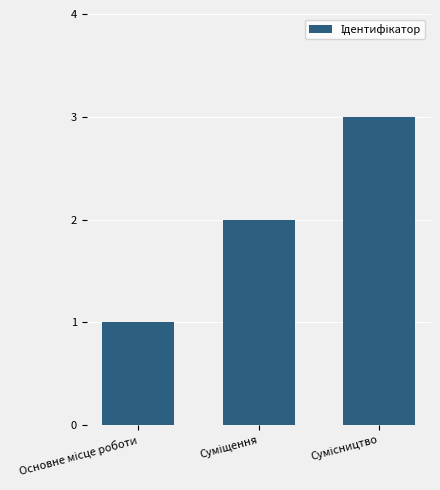

What is the sum of all values?

6